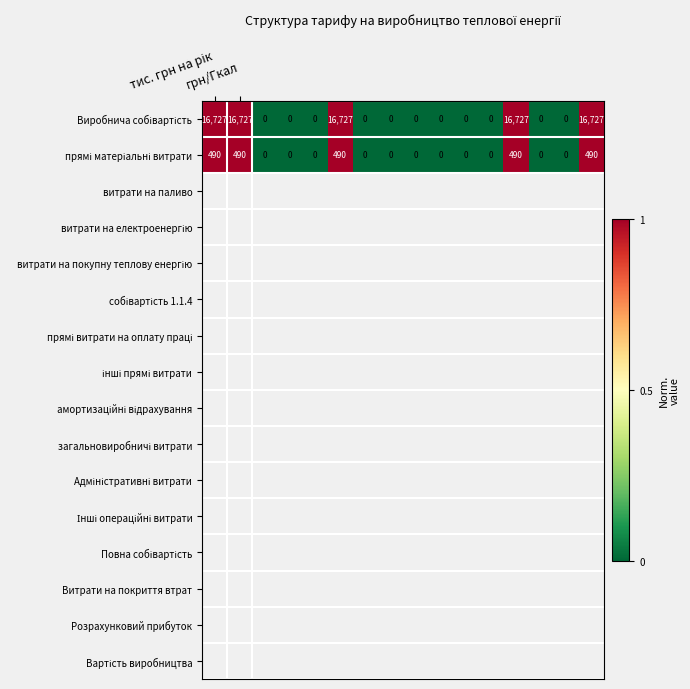

How many series are shown in this chart?

2